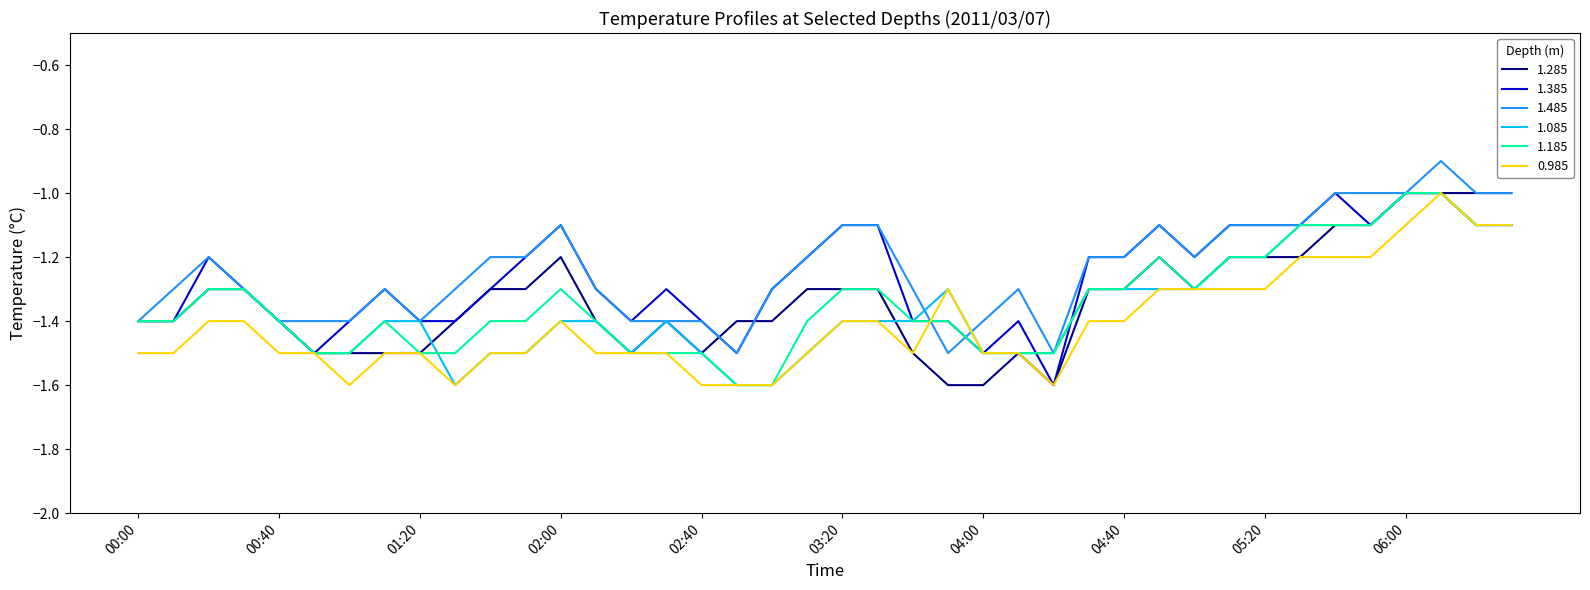

Does the chart have visible grid lines?

No